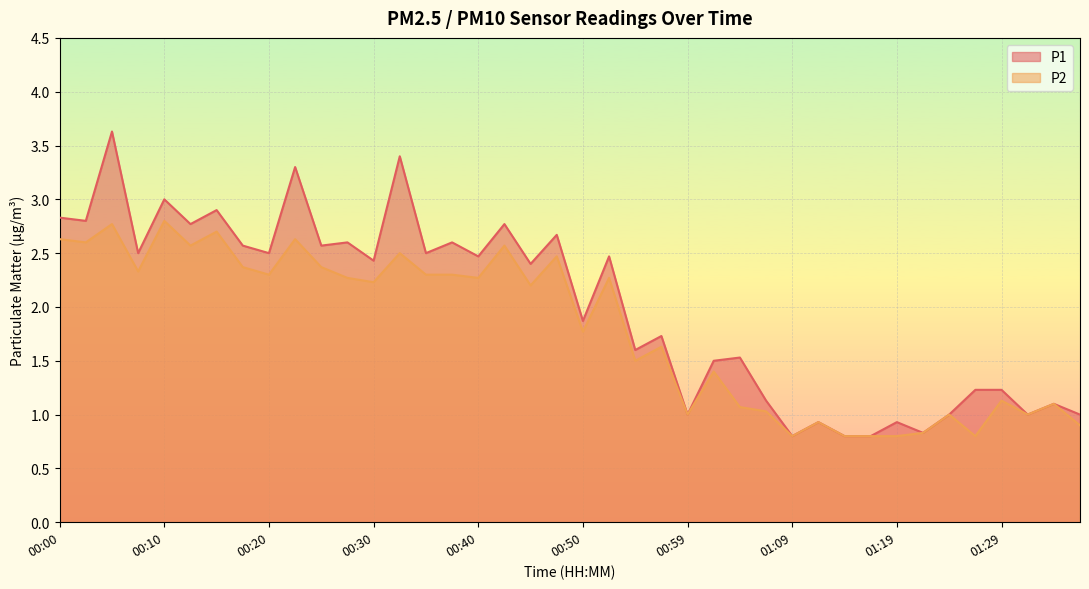

At which category does the chart reach its minimum across all series?

01:09